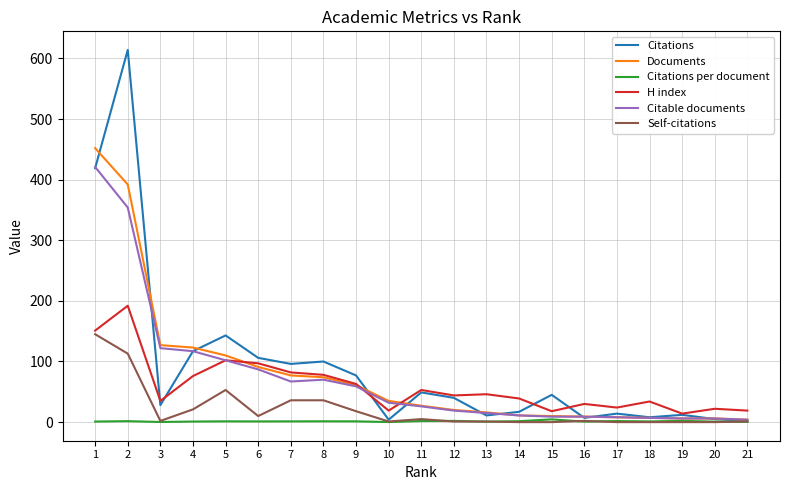

Which series has the largest range (max minus min)?

Citations